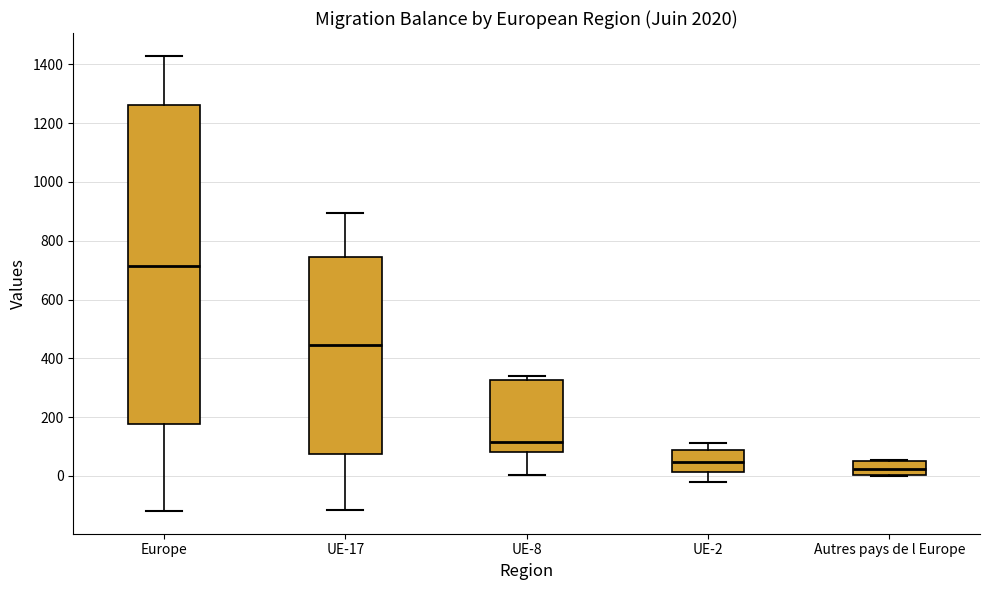

Where does the upper whisker of the box for UE-17 end on the y-axis? The values are not printed on the chart, so give them approximately, as read against the axis.

900